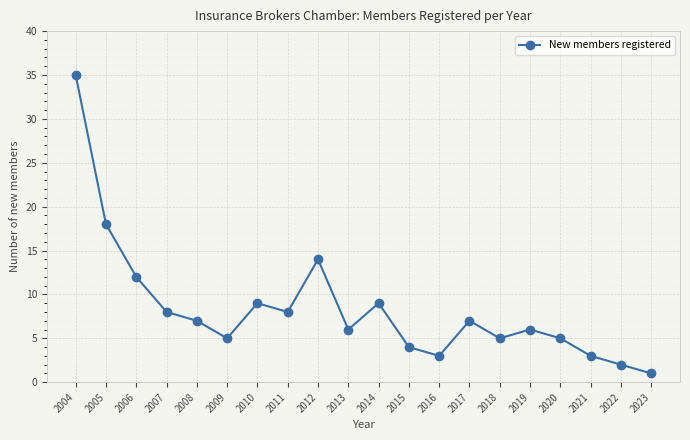

Which has a higher value, 2023 or 2013?

2013